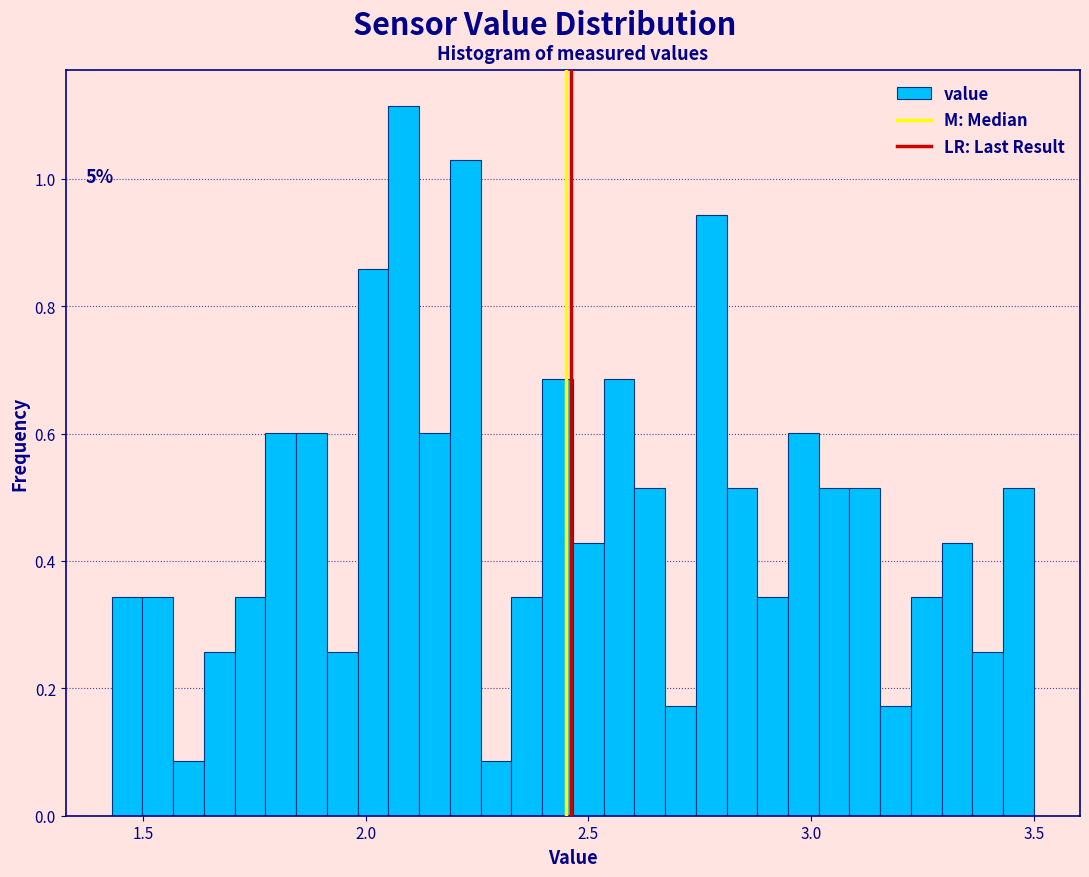

Read against the x-axis, roughly where is the centre of the tallest bar?

2.10